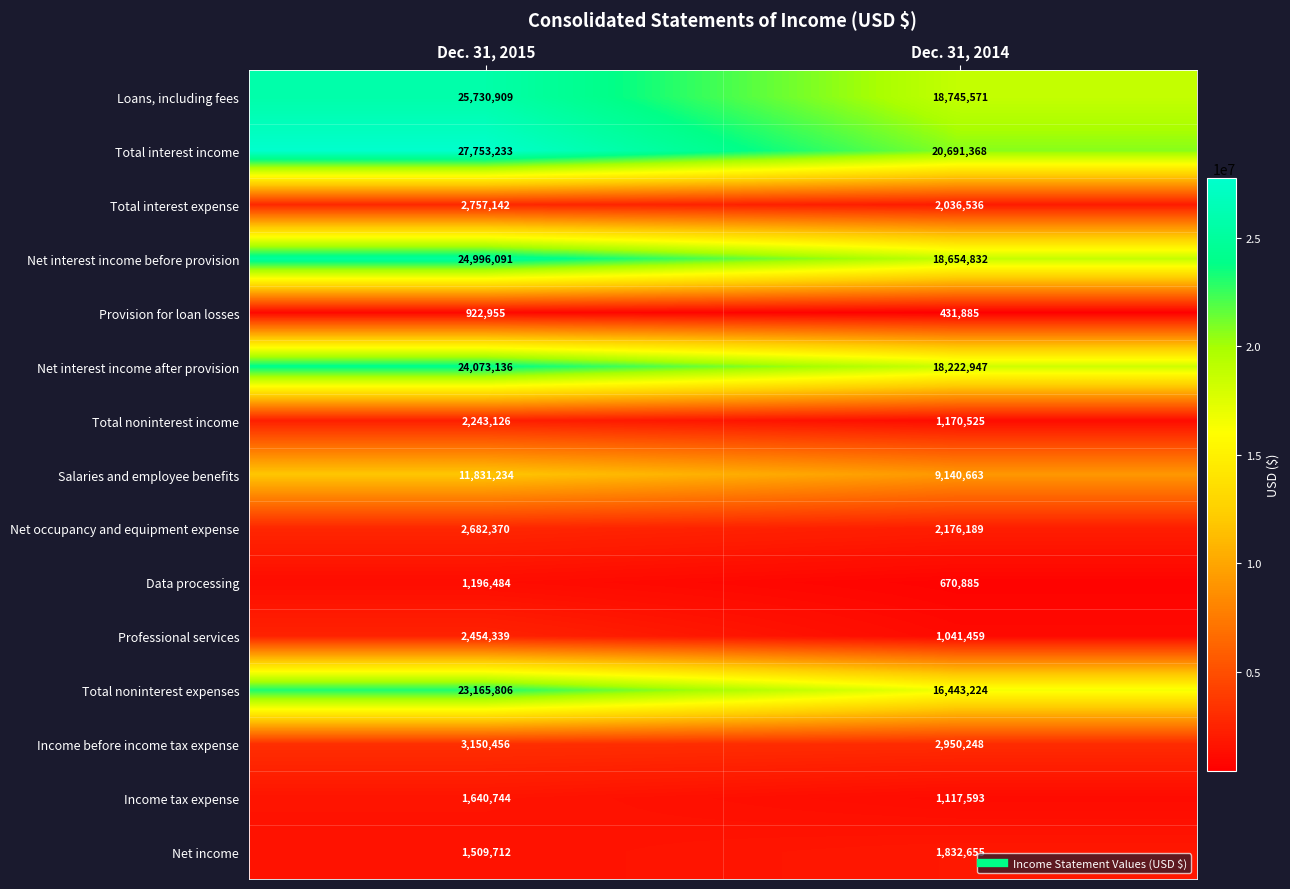

What is the sum of the Income before income tax expense values at Dec. 31, 2014 and Dec. 31, 2015?

6100704